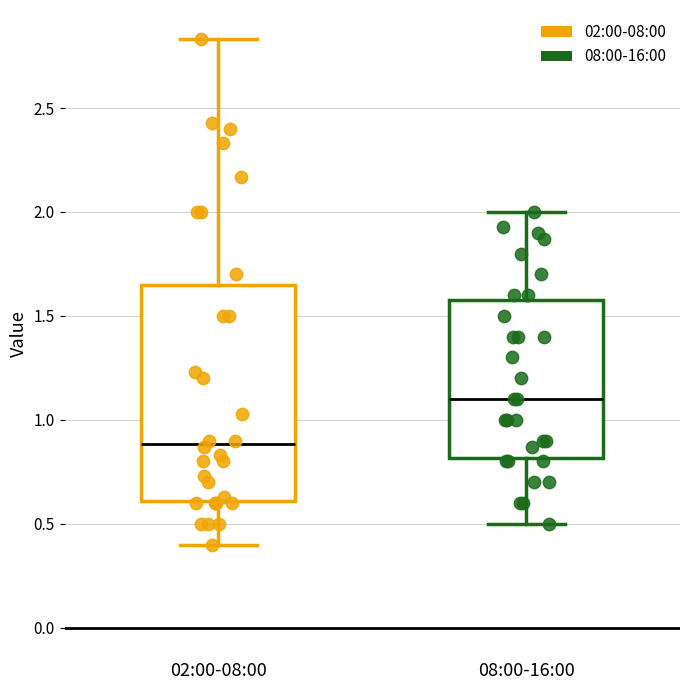

Where does the median line of the box for 02:00-08:00 sit on the y-axis? The values are not printed on the chart, so give them approximately, as read against the axis.

0.90